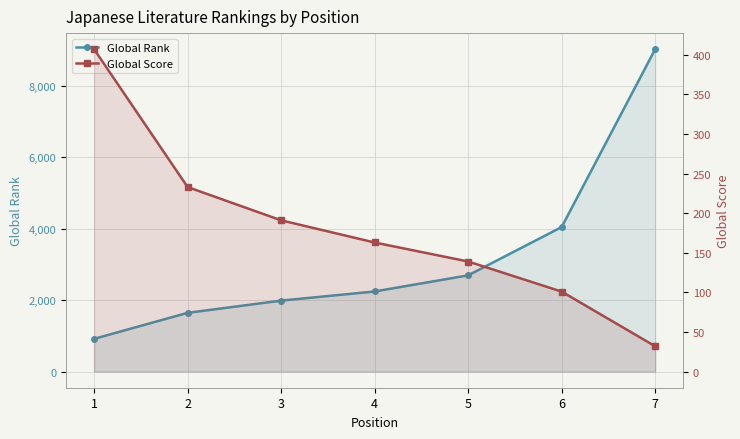

What are all the series names shown in the legend?

Global Rank, Global Score